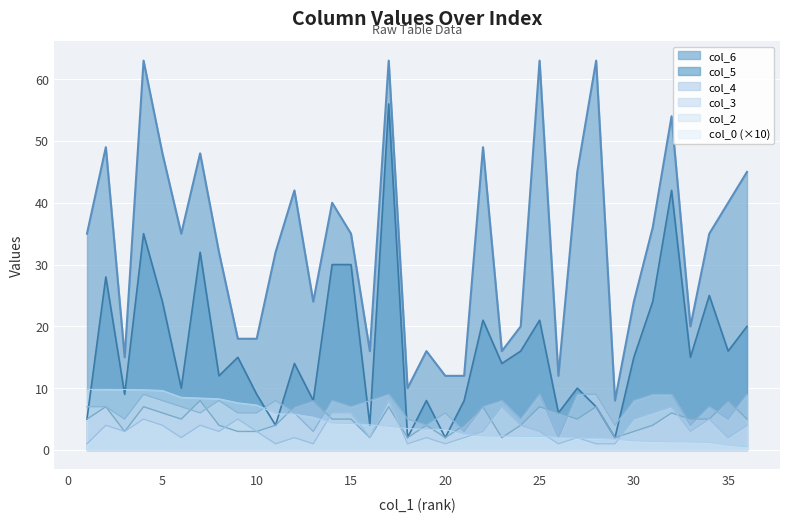

The col_4 series shows 4.0 at 9. True or false?

True